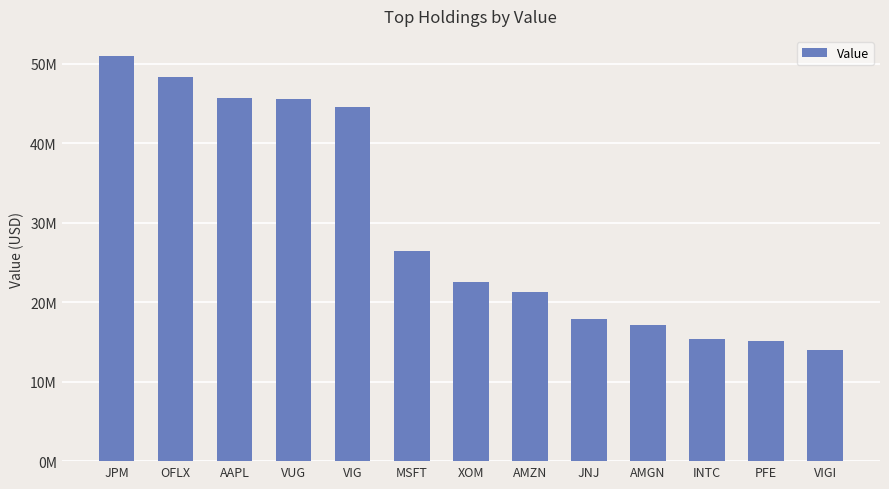

Does the chart contain any negative values?

No